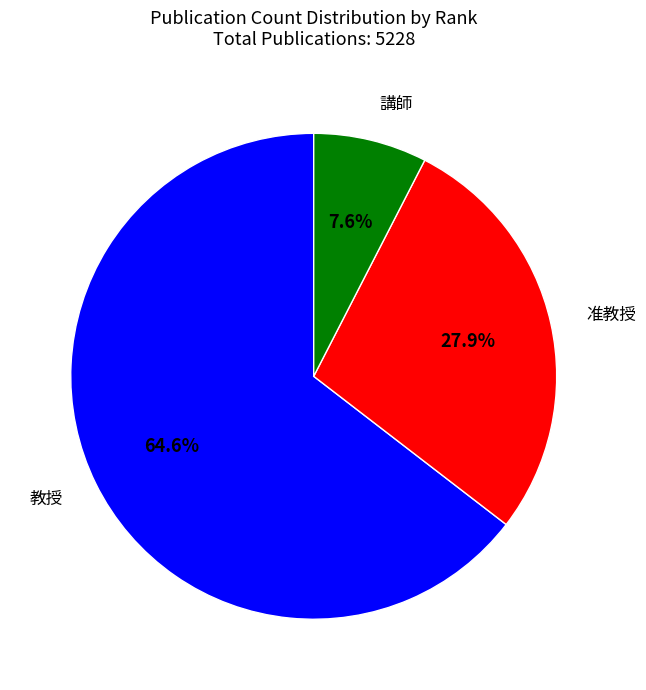

Is there a majority slice in this chart?

Yes